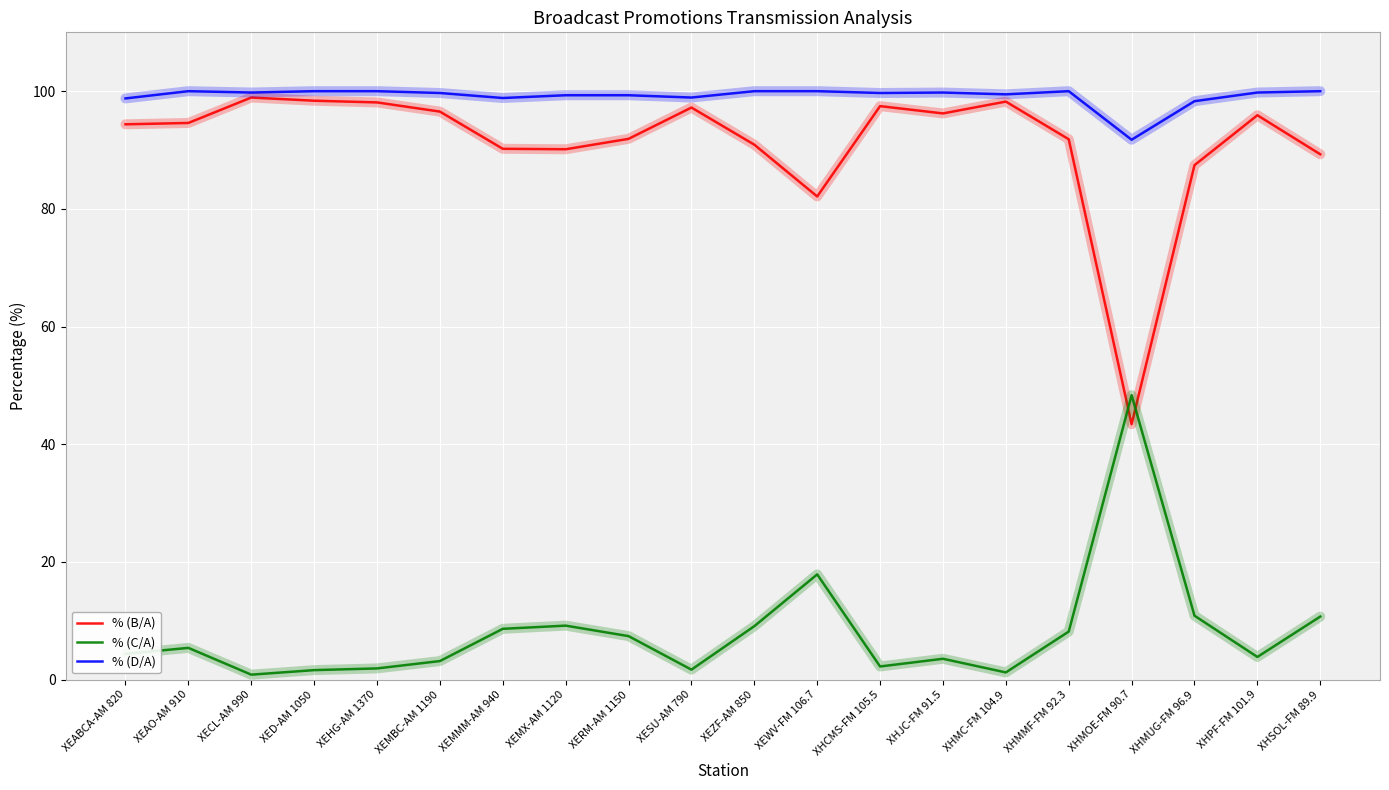

What is the difference between the % (D/A) values at XEMX-AM 1120 and XEWV-FM 106.7?

0.7